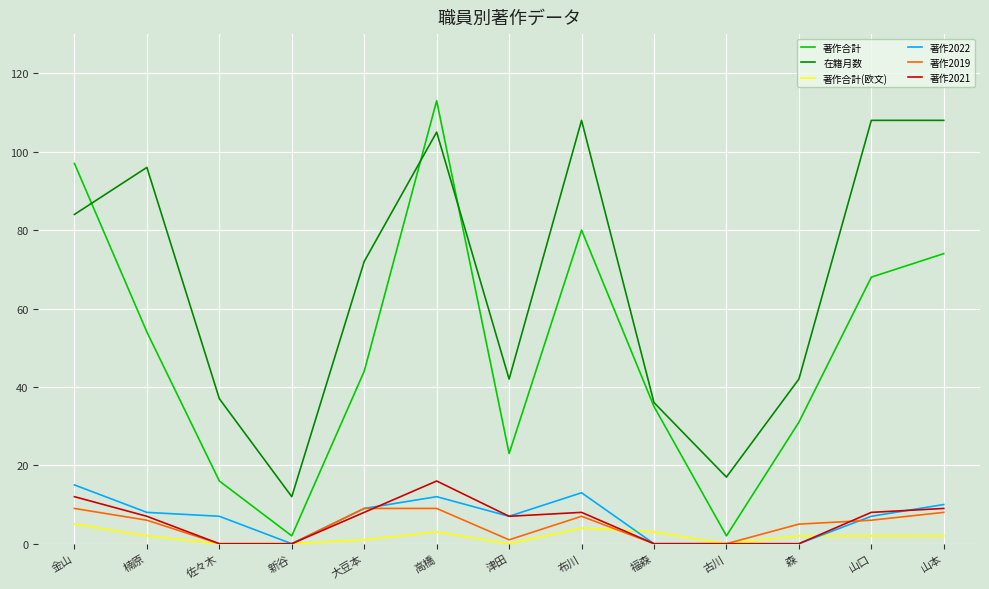

Is it true that 著作合計 equals 119 at 山口?

False